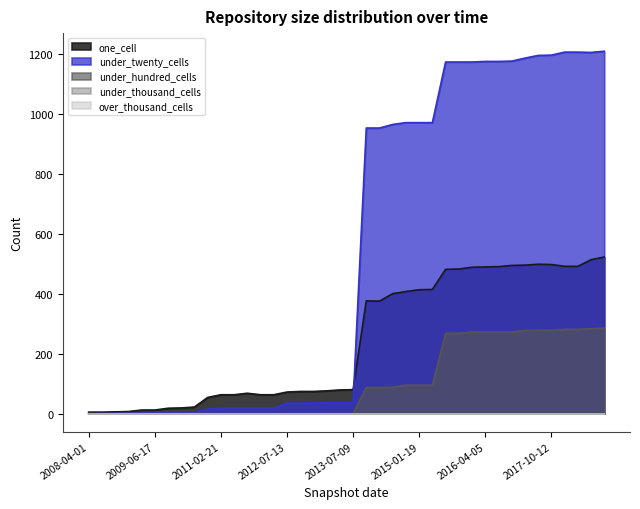

What is the total value across all series at 2017-12-22?

1977